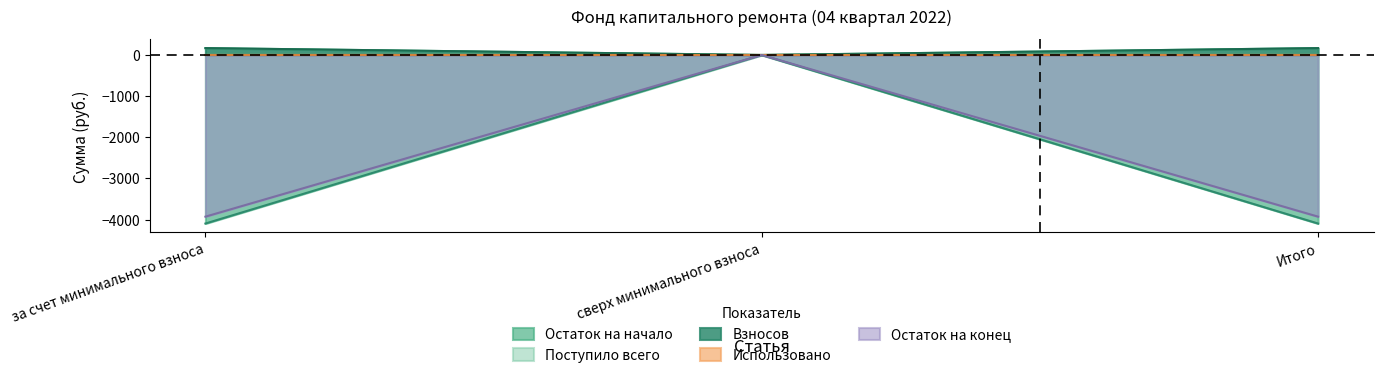

What is the maximum value shown in the chart?

167.1